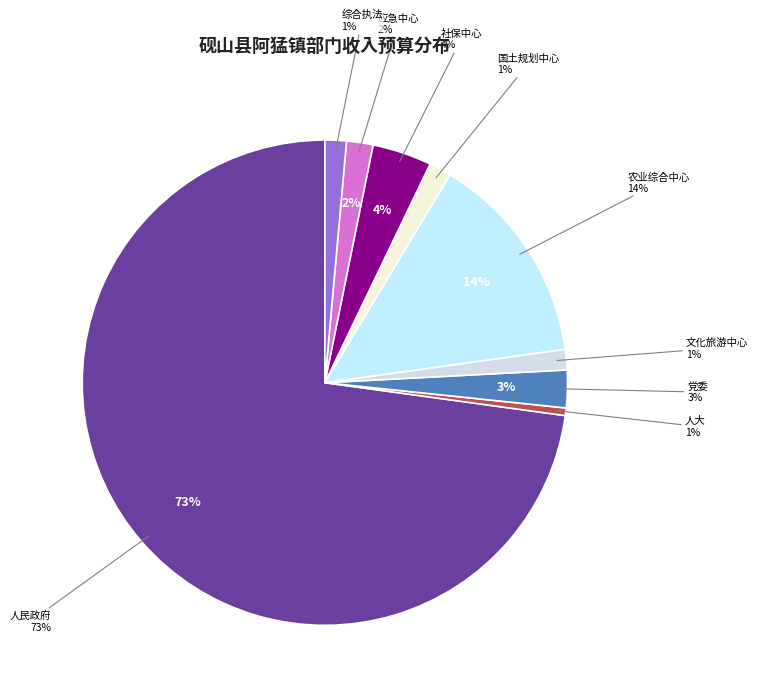

What percentage is the 砚山县阿猛镇综合执法大队 slice, to the nearest percent?

1%